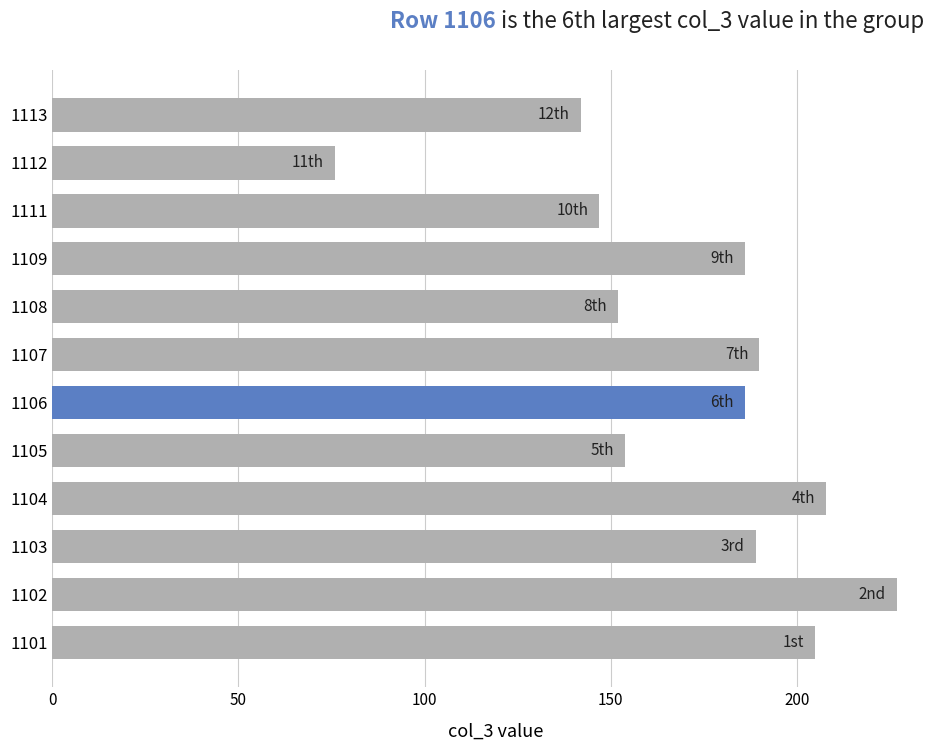

What is the difference between the second highest and second lowest values?

66